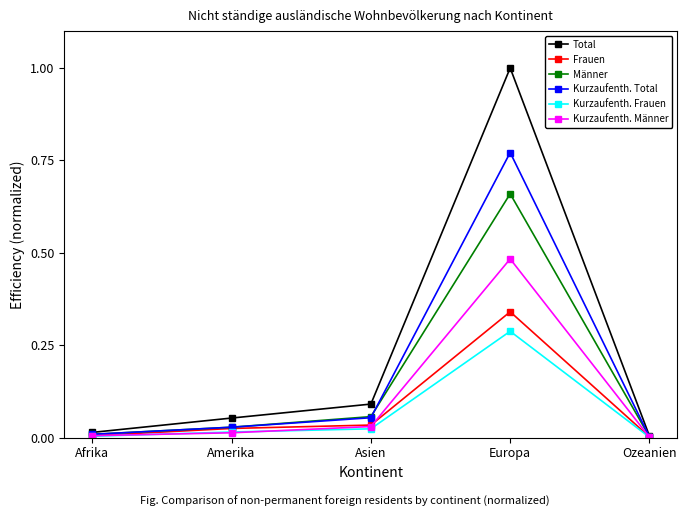

How many lines are shown in the chart?

6